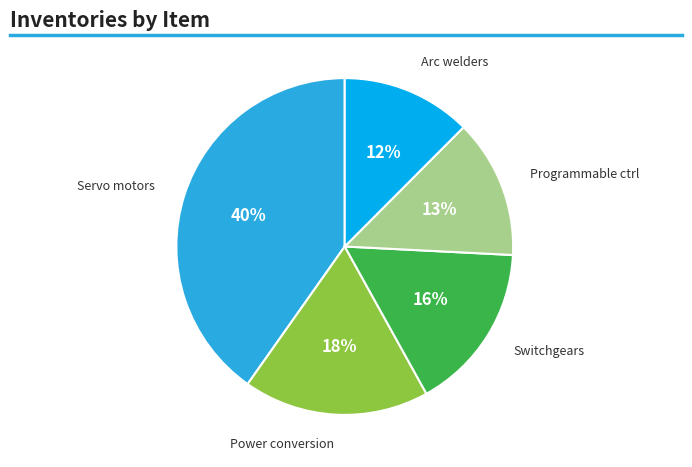

To the nearest percent, what portion does Servo motors represent?

40%